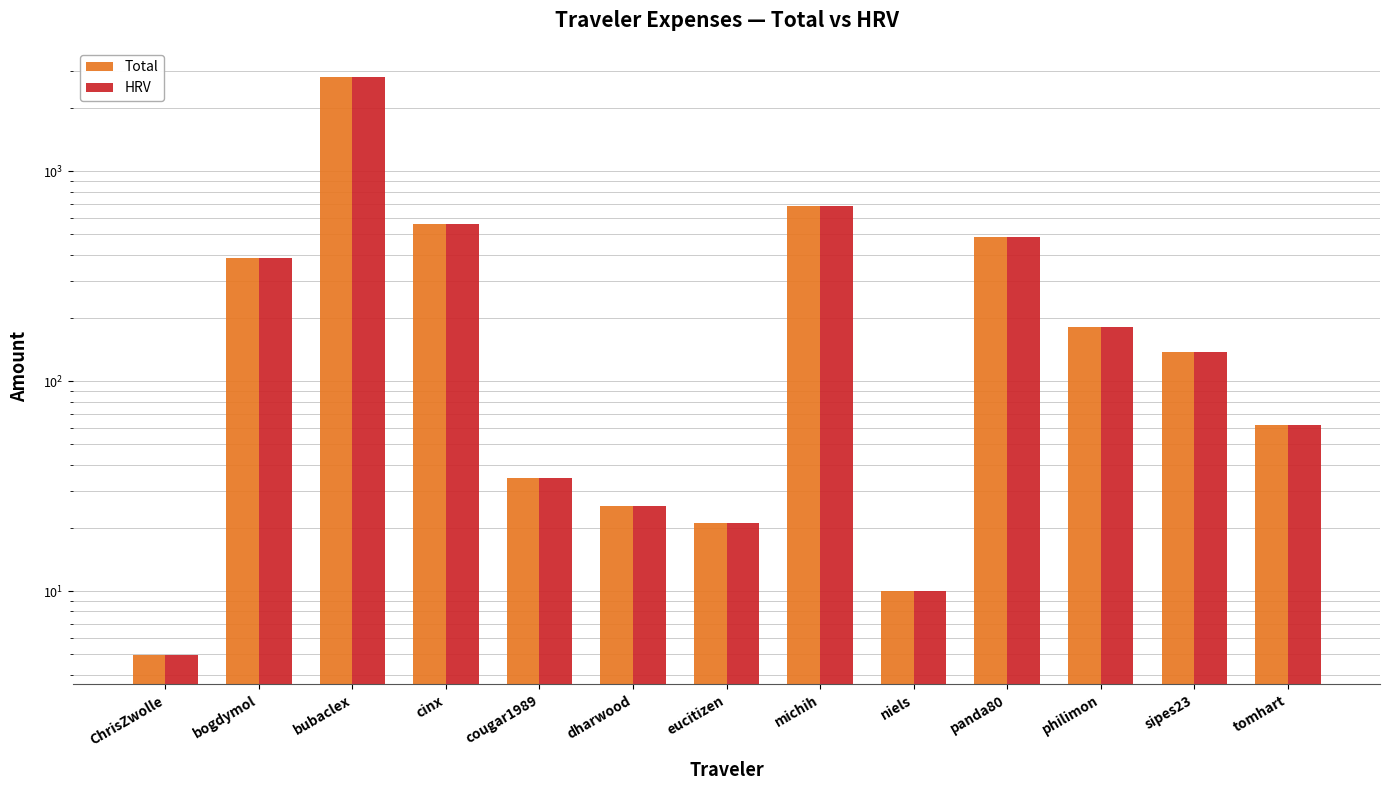

Which category has the highest value in the Total series?

bubaclex